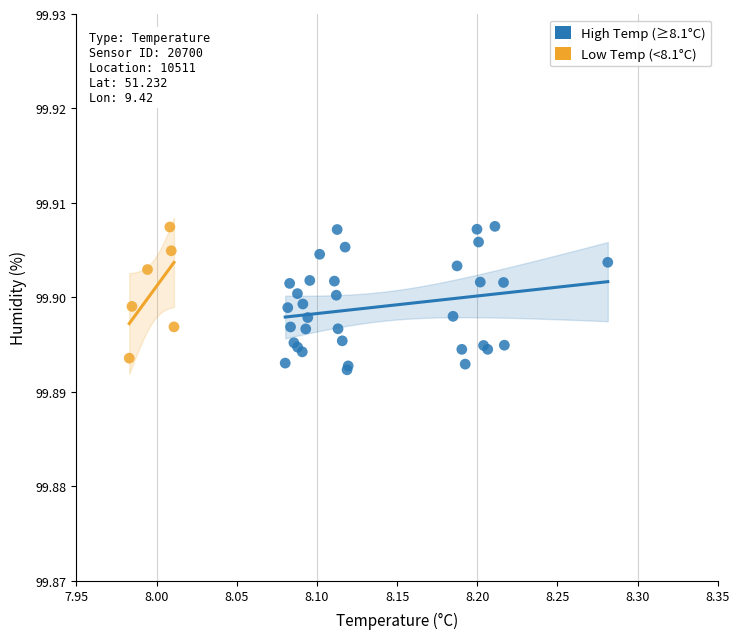

Which series has the widest spread of Y values?

High Temp (≥8.1°C)